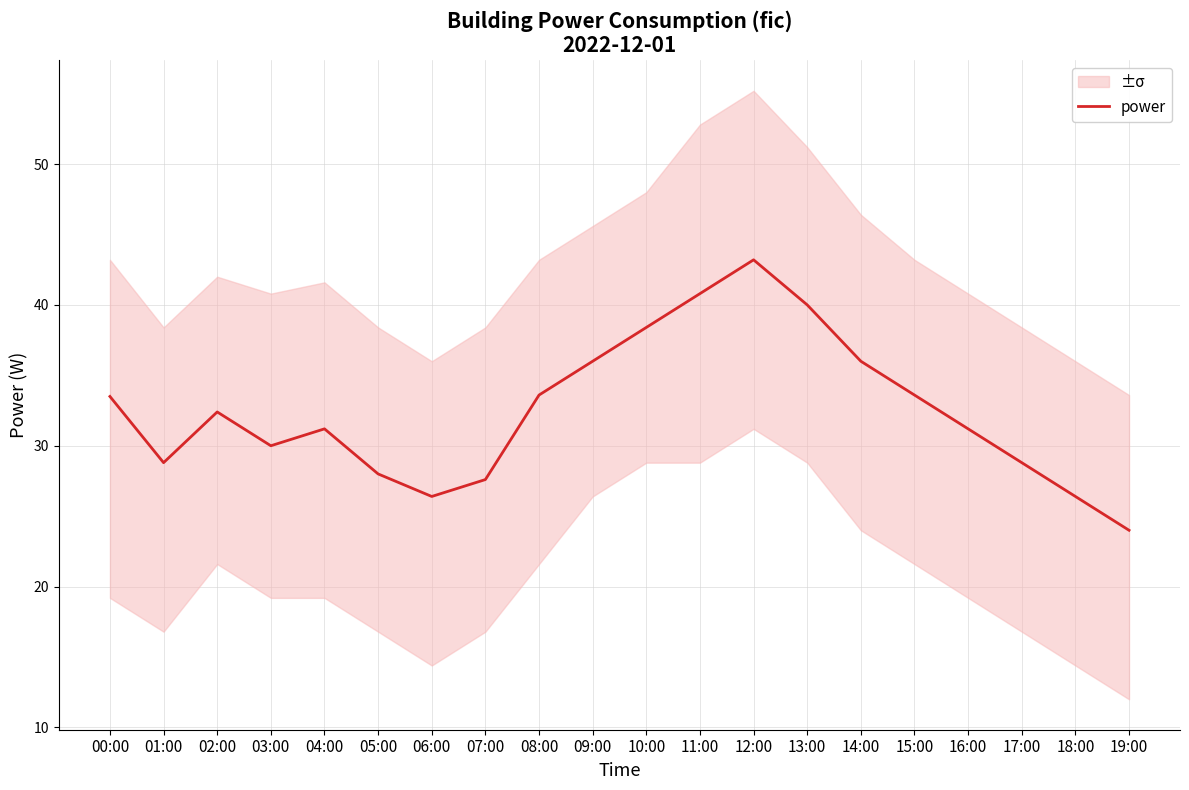

What is the label of the 7th point from the right?

13:00